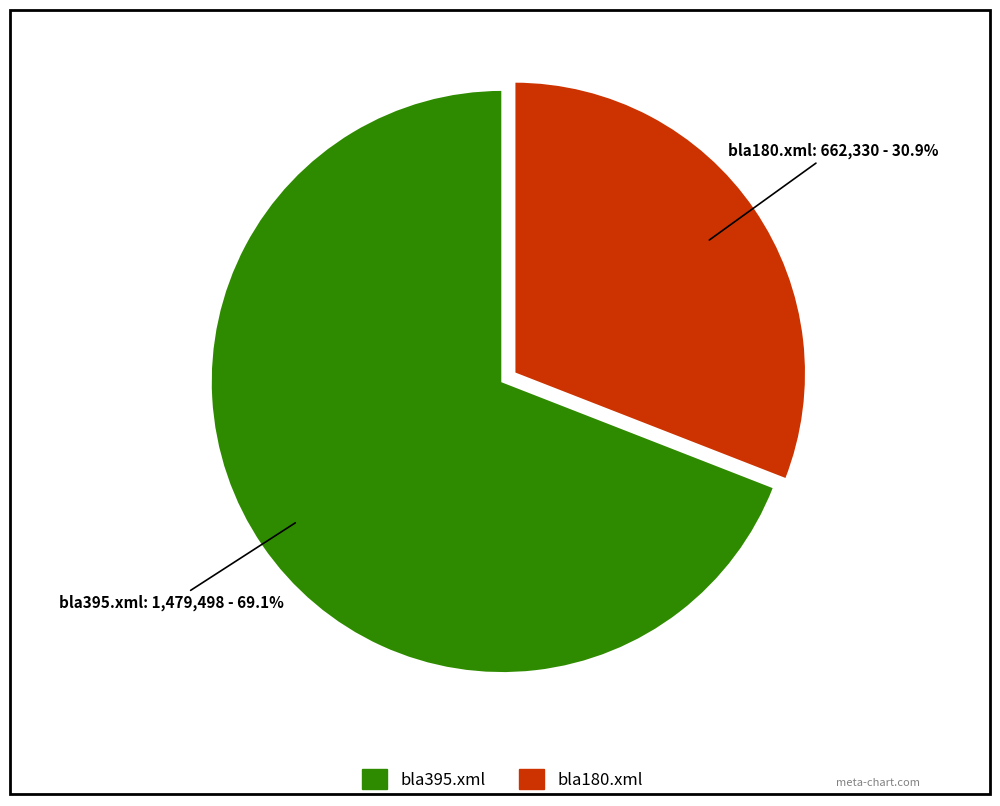

What is the total percentage of bla395.xml and bla180.xml?

100.0%